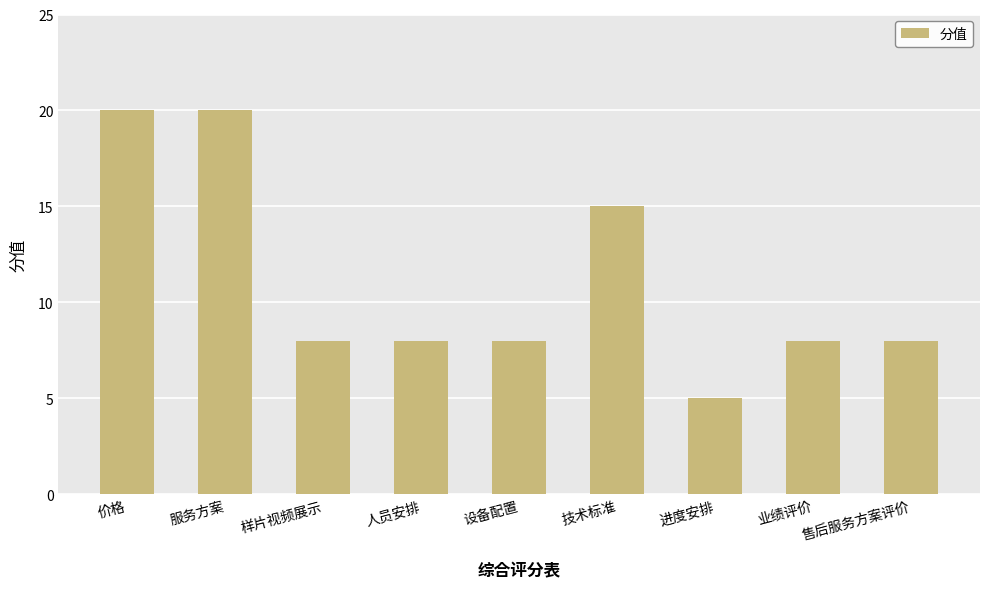

Are the bars horizontal?

No